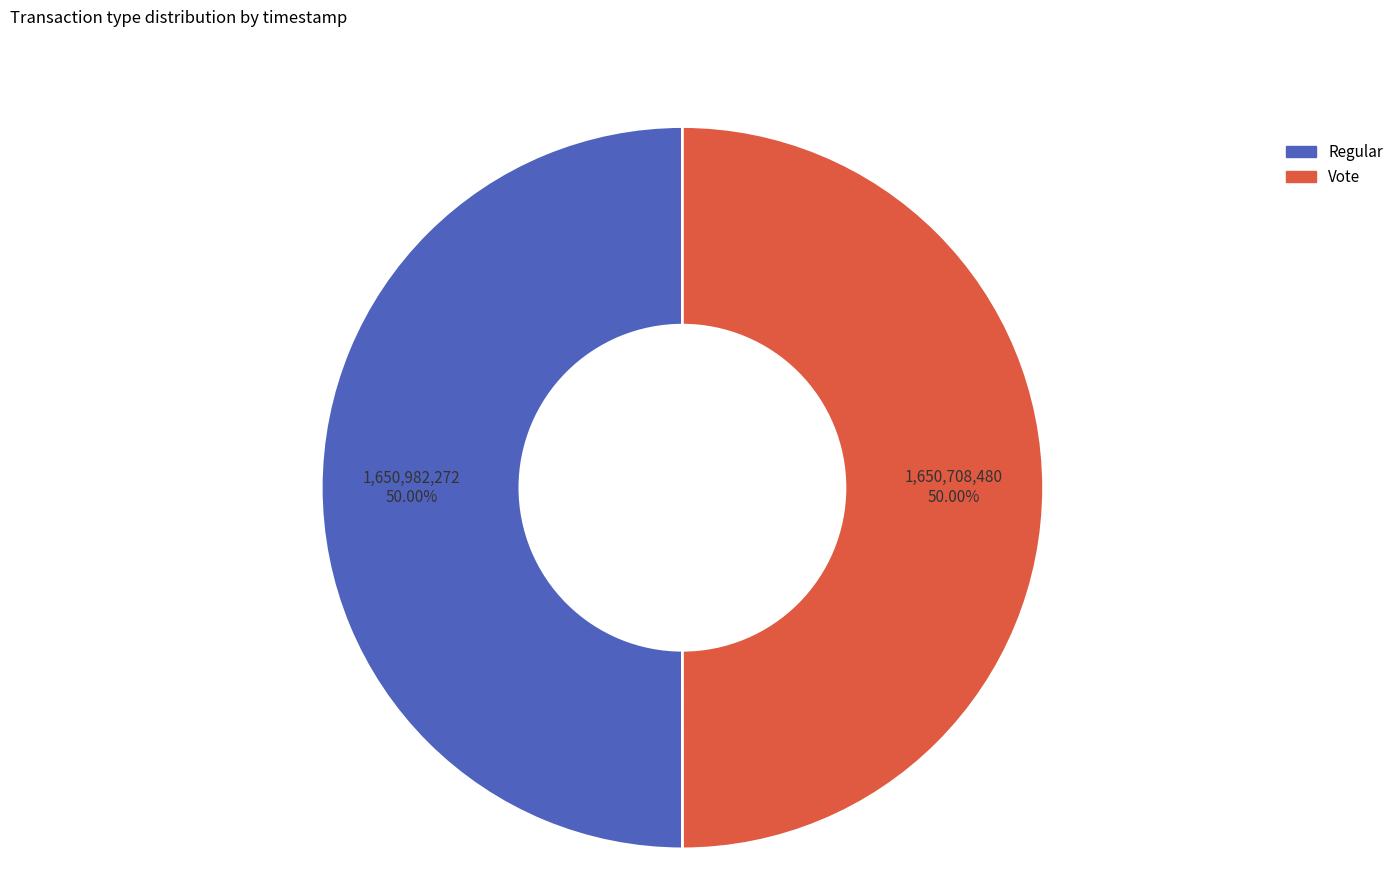

What percentage is the Regular slice, to the nearest percent?

50%